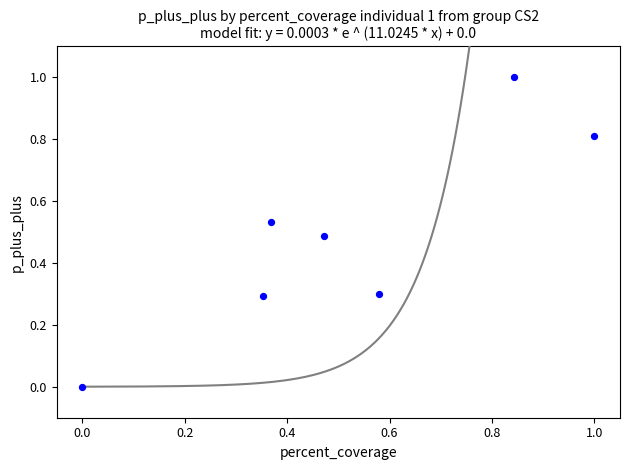

What is the range of Y values (max minus min)?

1.0